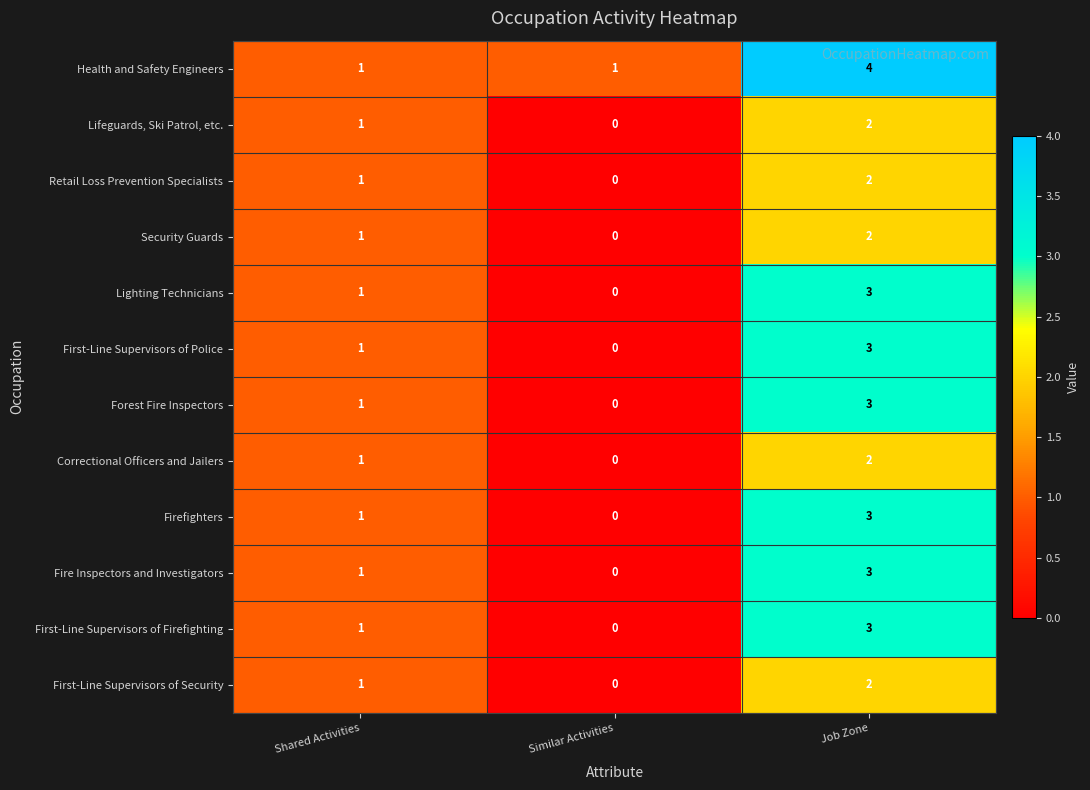

At which category does the chart reach its peak across all series?

Job Zone